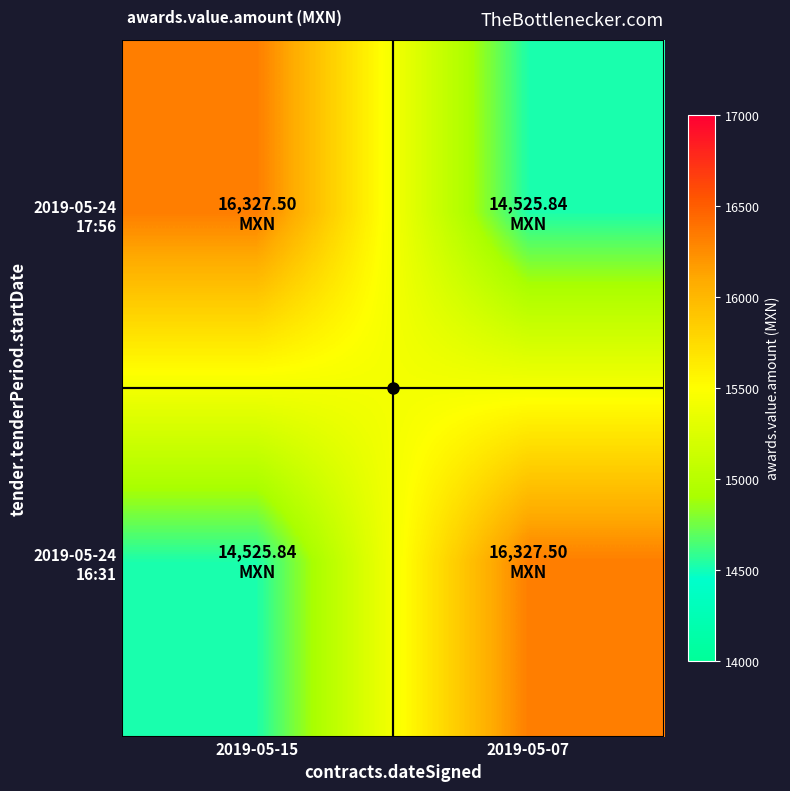

List the series in order of their peak value, highest first.

2019-05-24 17:56, 2019-05-24 16:31